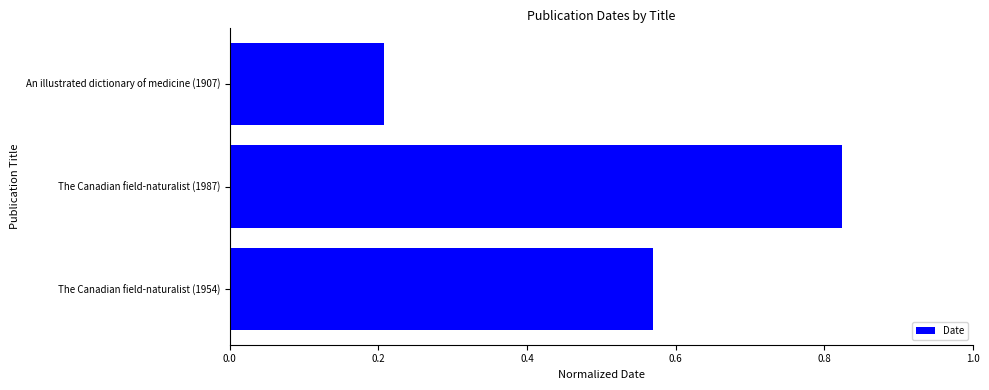

Which has a higher value, The Canadian field-naturalist (1987) or The Canadian field-naturalist (1954)?

The Canadian field-naturalist (1987)